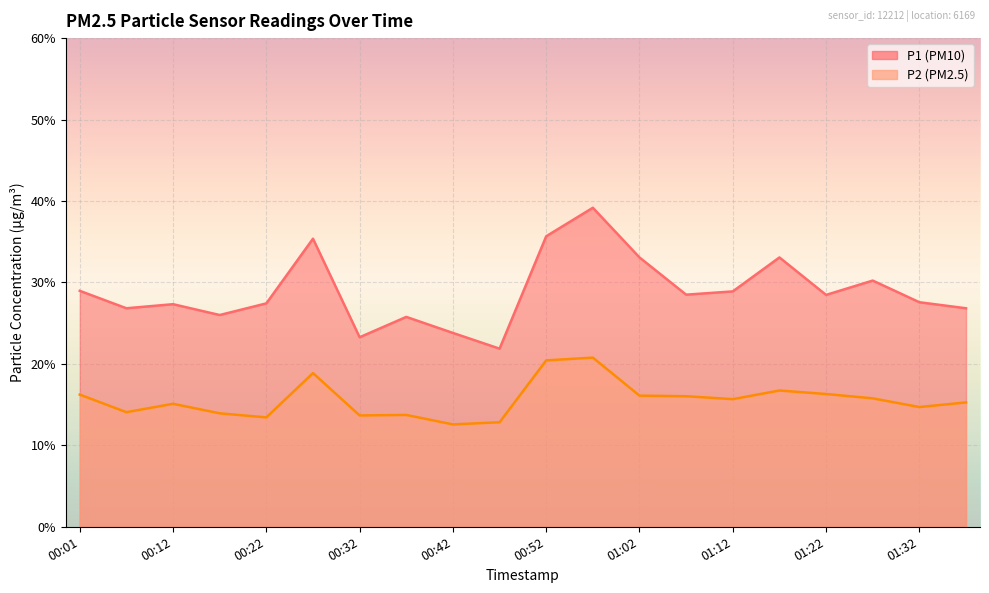

Where is P1 nearest to the value 30?

01:27